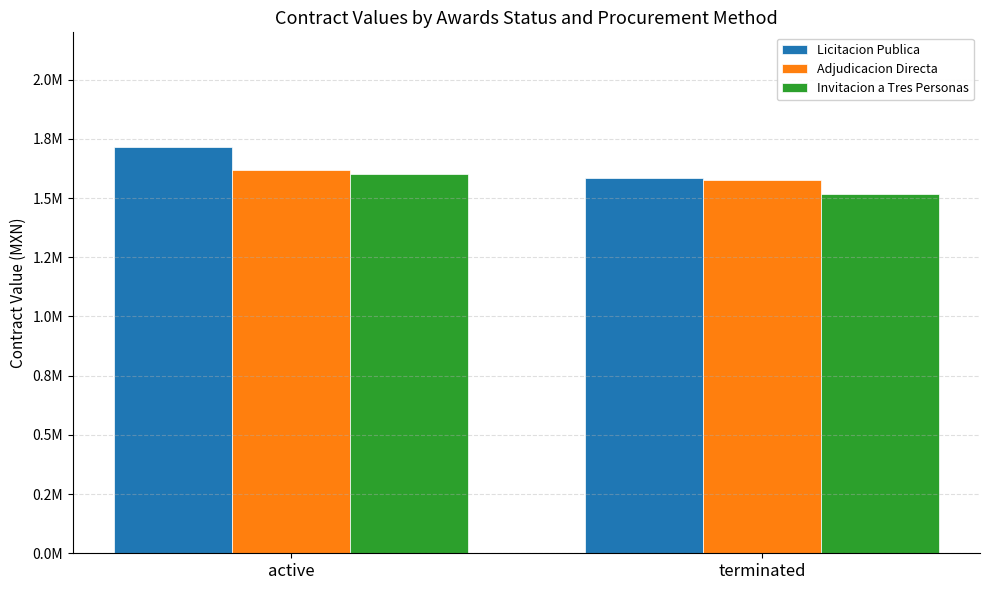

List the series in order of their peak value, lowest first.

Invitacion a Tres Personas, Adjudicacion Directa, Licitacion Publica